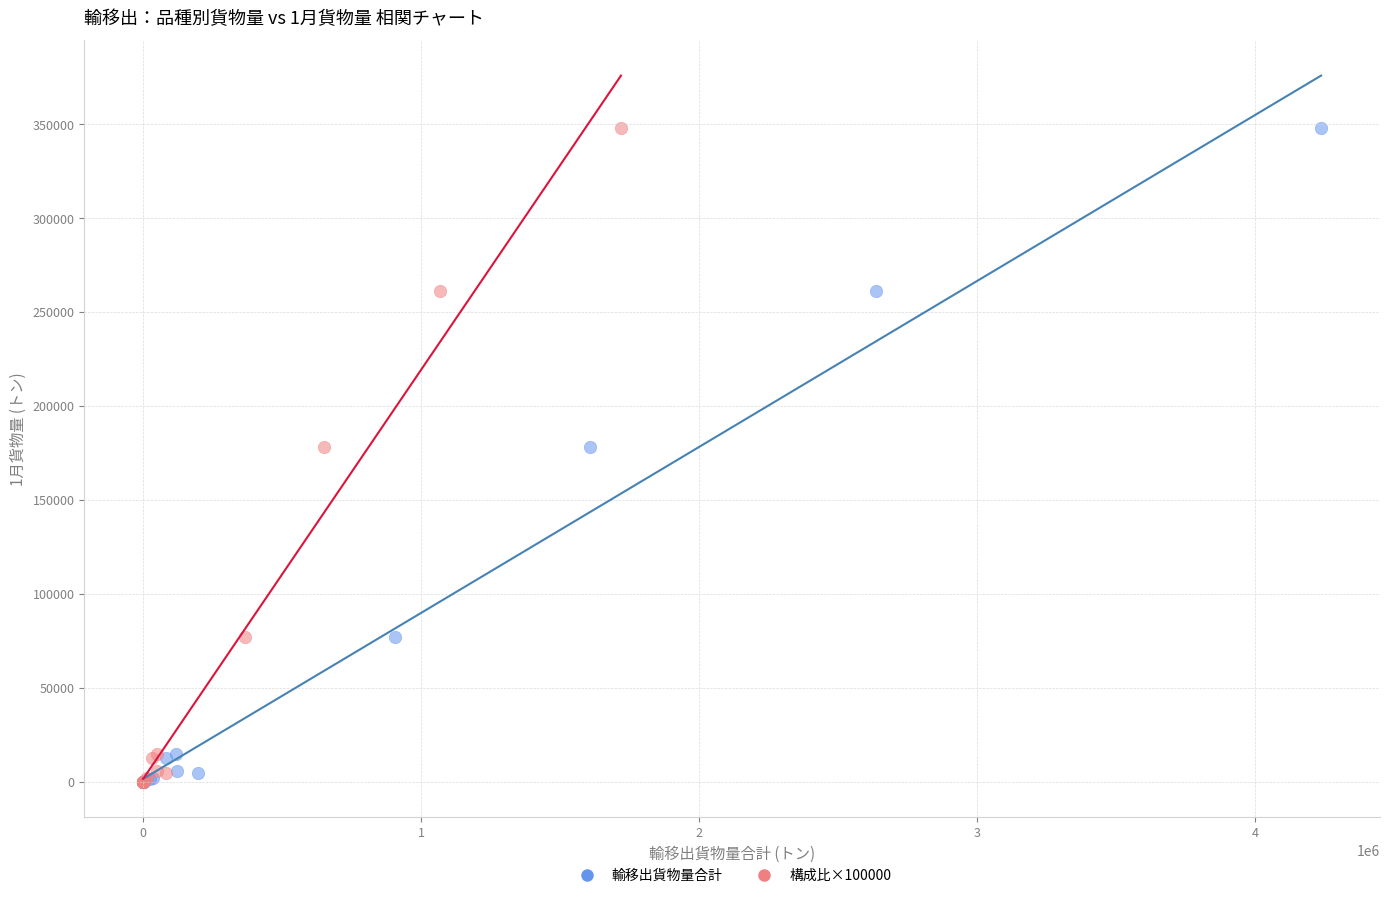

What are all the series names shown in the legend?

輸移出貨物量合計, 構成比×100000